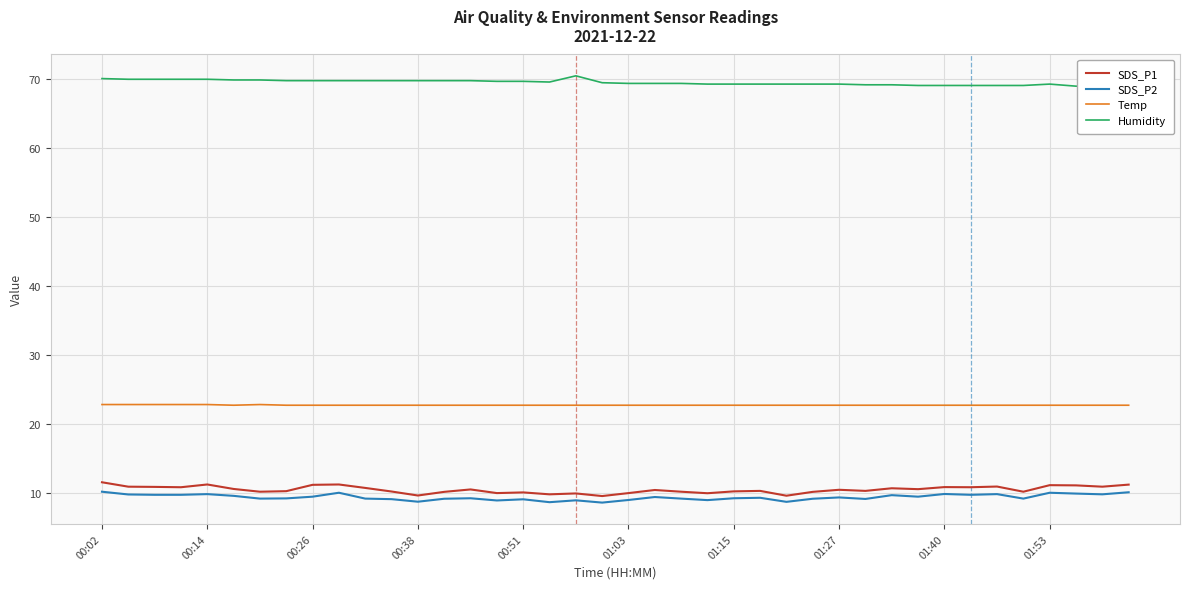

True or false: SDS_P2 and Temp intersect in this chart.

False